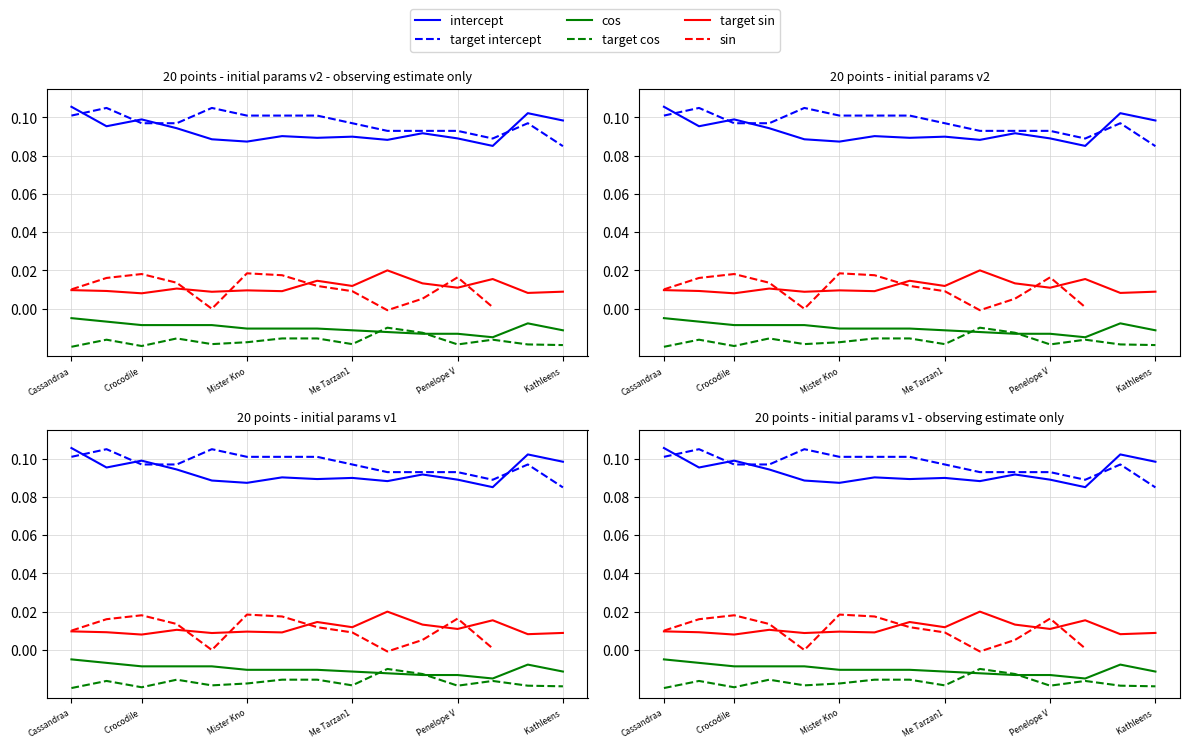

Between 12 and 13, which series saw the biggest shift?

intercept